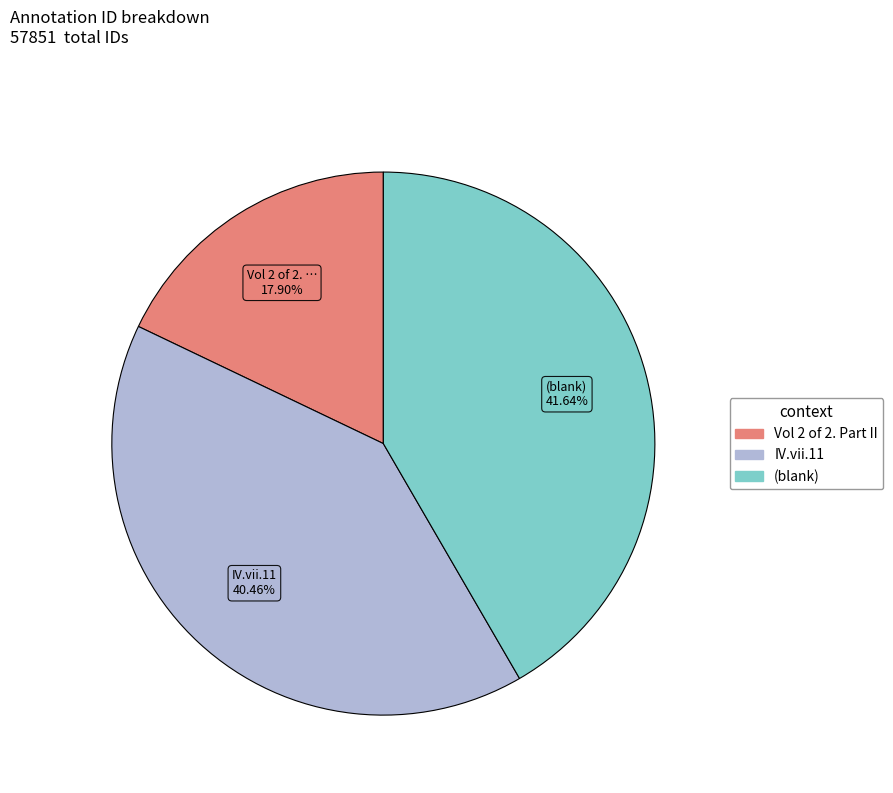

Is there any slice that represents more than half of the pie?

No